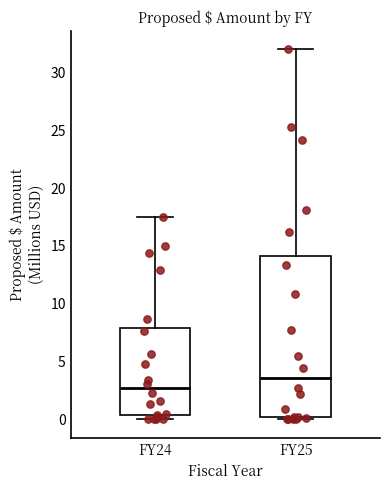

Where does the median line of the box for FY24 sit on the y-axis? The values are not printed on the chart, so give them approximately, as read against the axis.

2.5